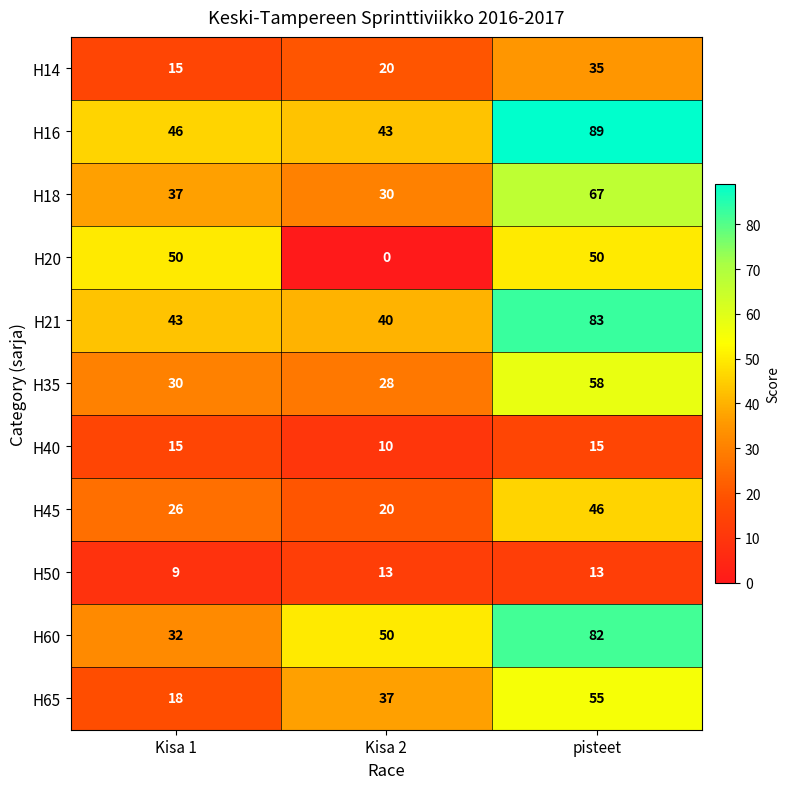

Rank the categories by H60 value from lowest to highest.

Kisa 1, Kisa 2, pisteet